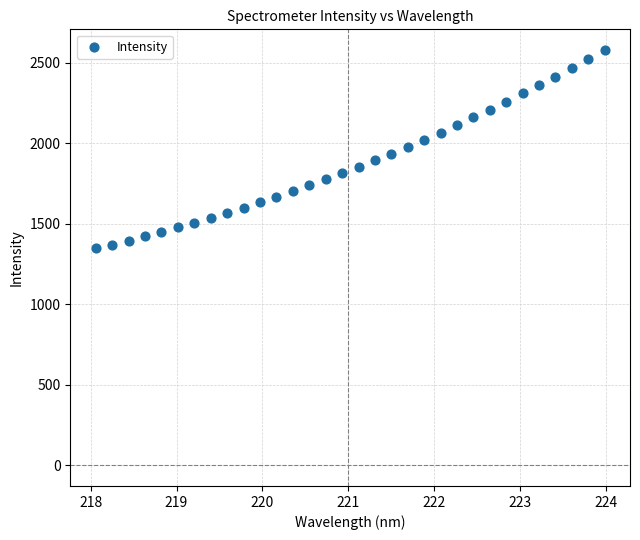

What is the range of X values (max minus min)?

5.9